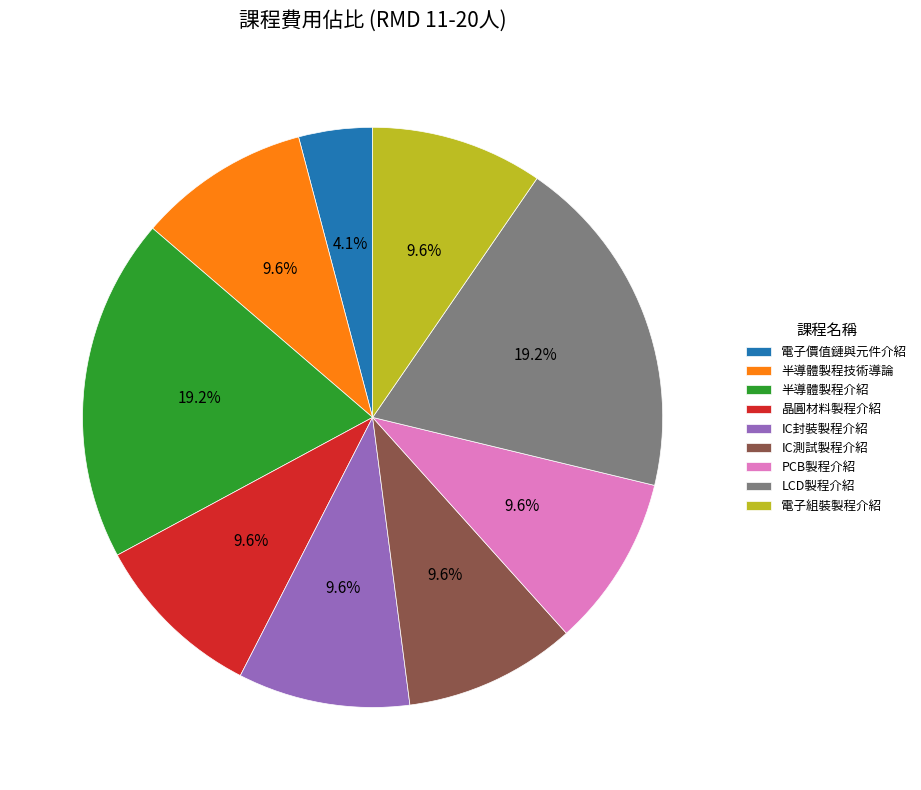

How many segments does this pie chart have?

9